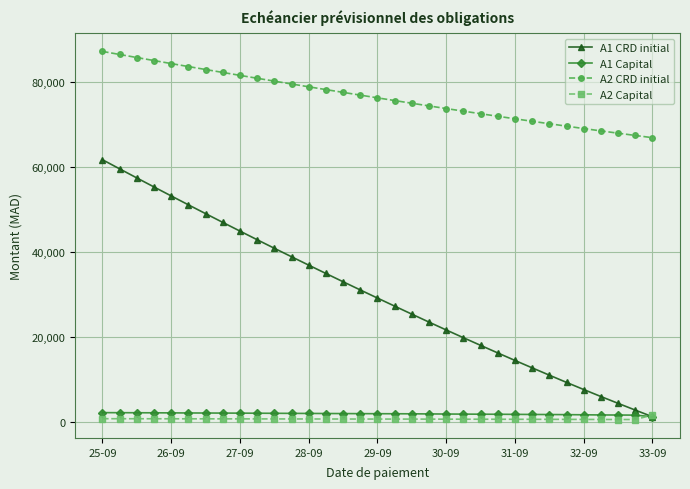

What is the lowest value of the A2 CRD initial series?

66830.3